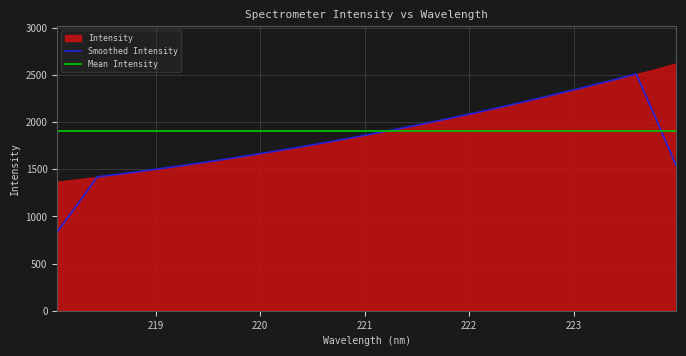

The chart shows a value of 605.8 at 218.8244. True or false?

False